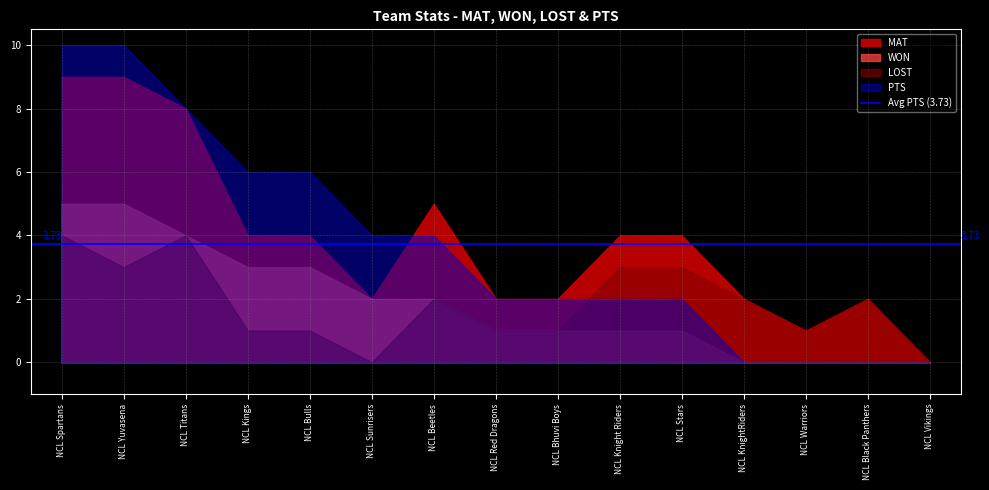

What is the approximate value of WON at NCL Stars?

1